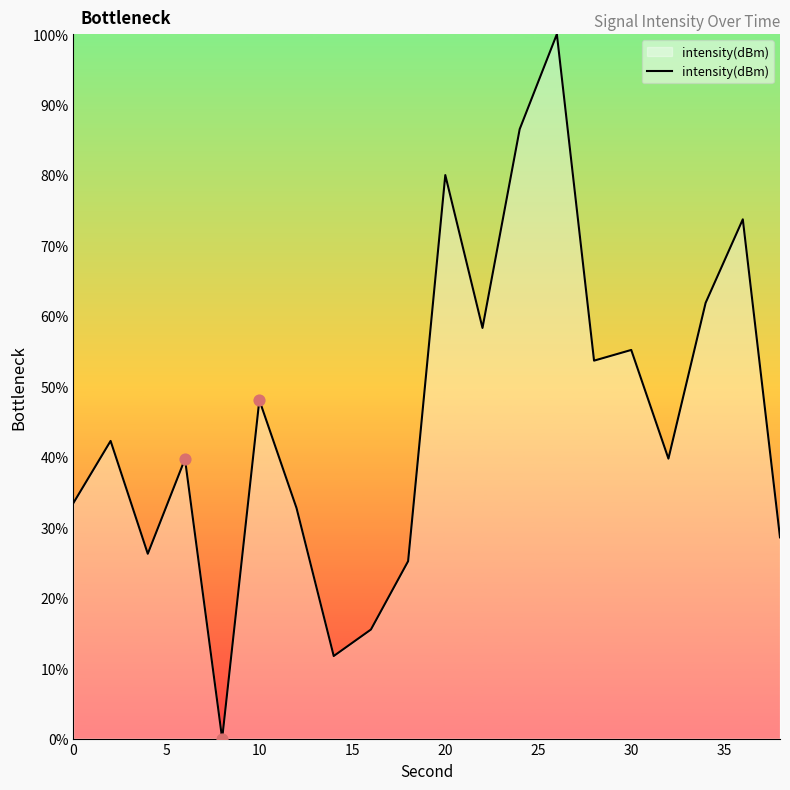

What is the maximum value shown in the chart?

100.0